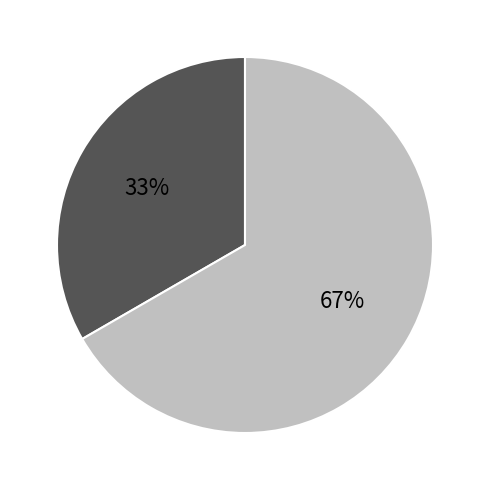

Is there any slice that represents more than half of the pie?

Yes